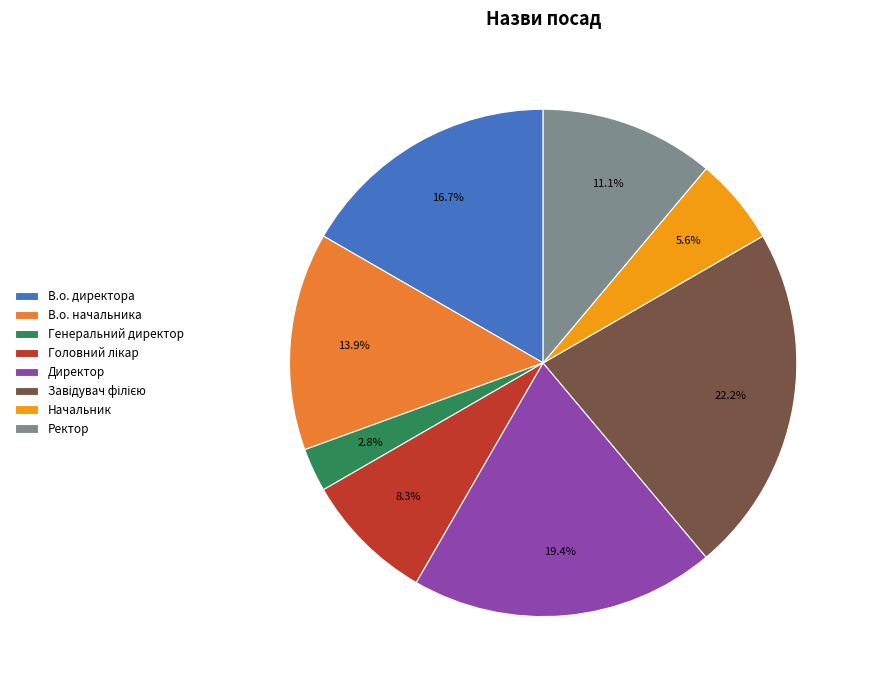

Do В.о. начальника and Генеральний директор together represent more than half of the pie?

No